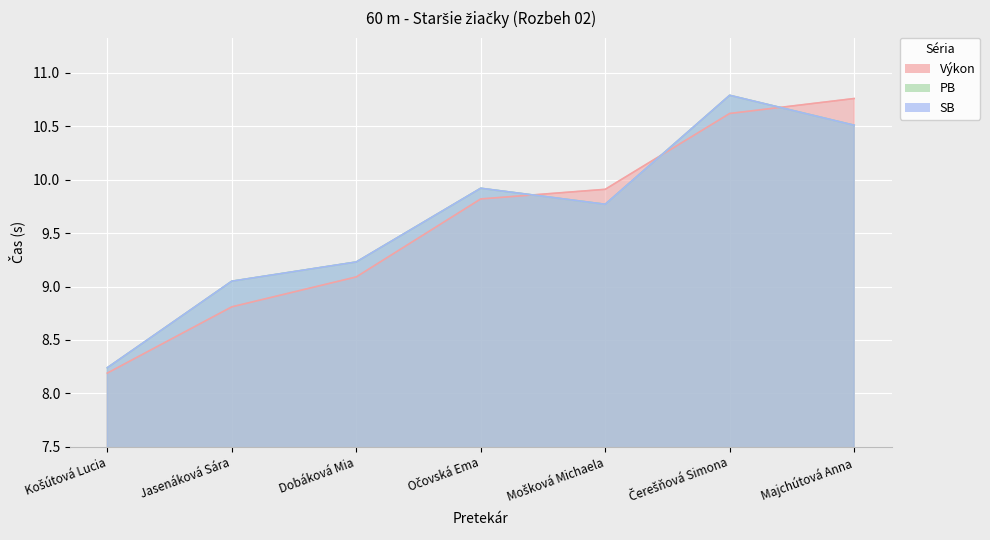

How many values in the SB series are below 9?

1